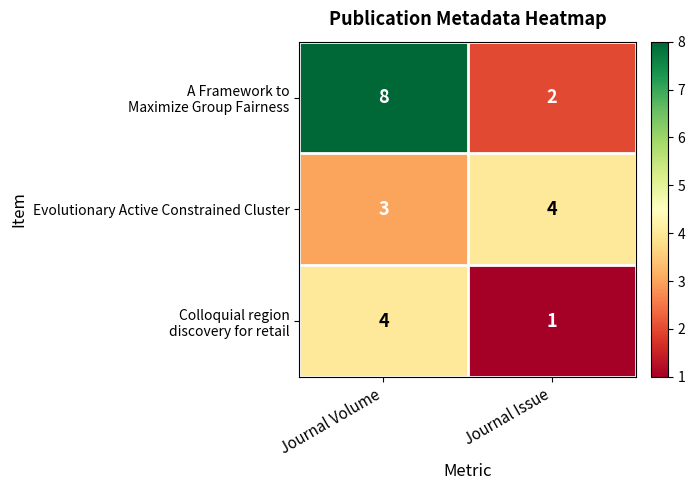

What is the sum of the Evolutionary Active Constrained Cluster values at Journal Issue and Journal Volume?

7